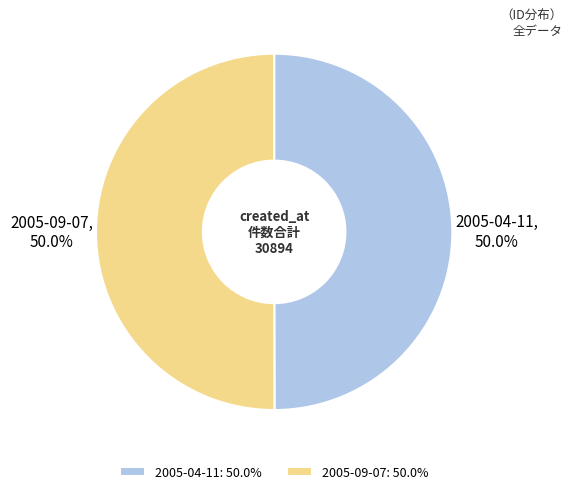

What is the ratio of the value at 2005-09-07: 50.0% to the value at 2005-04-11: 50.0%?

1.0